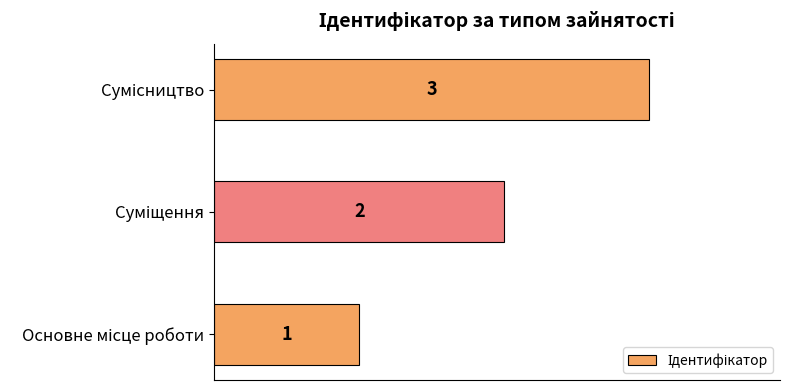

What is the sum of all values?

6